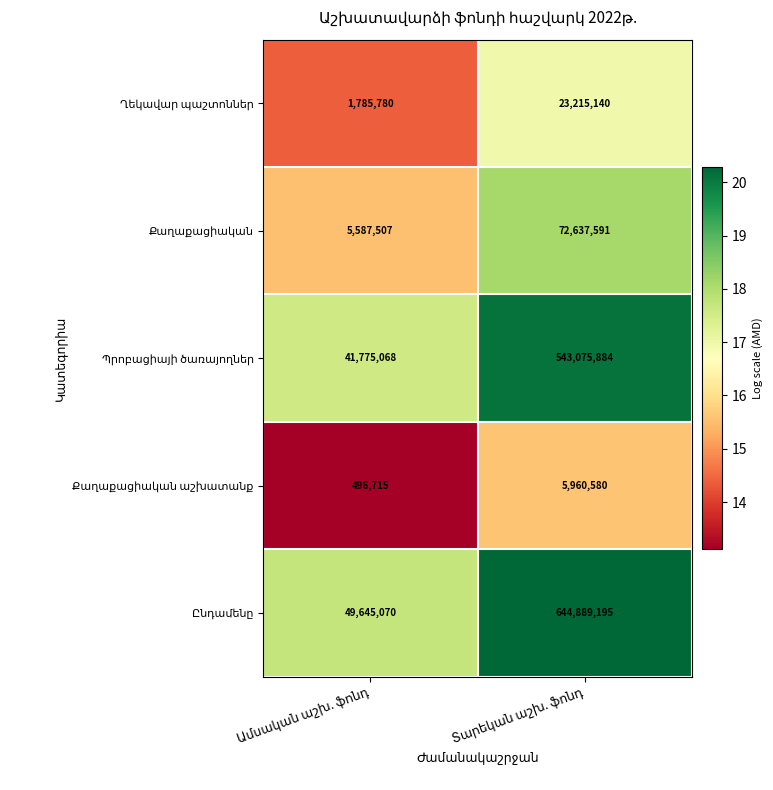

How many categories are shown in the chart?

2